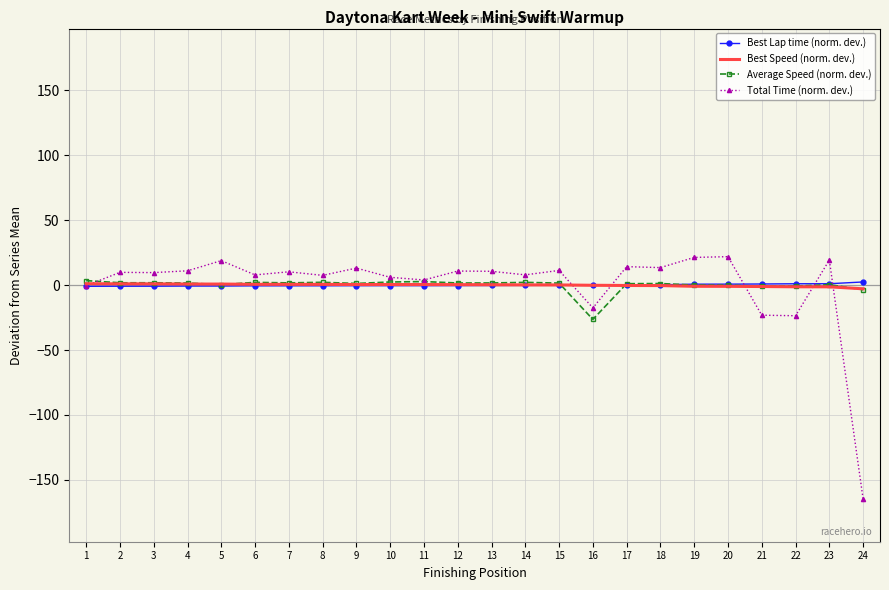

How many negative values does the Best Lap time (norm. dev.) series have?

15